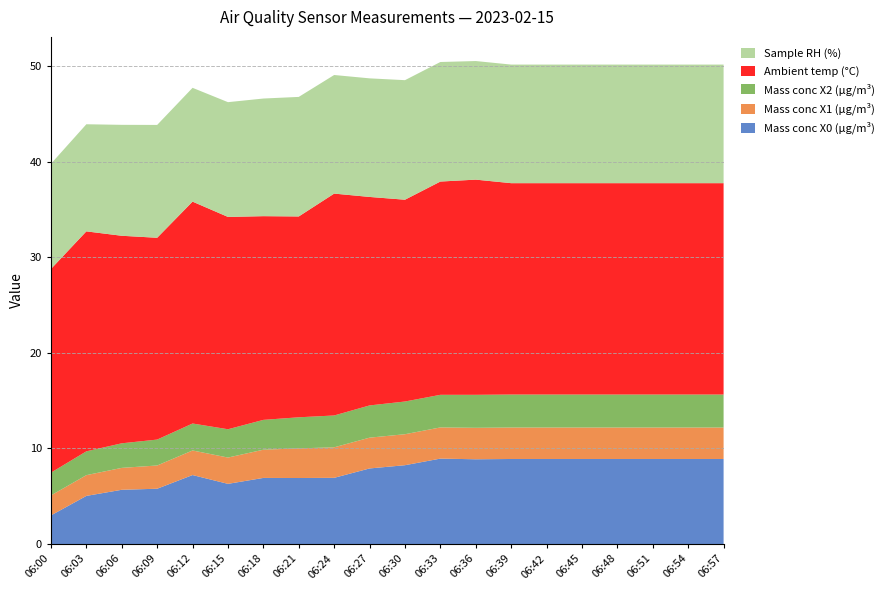

Reading left to right, list all the values displayed in this chart.

Mass conc X0 (μg/m³): 06:00=3.0	06:03=5.0	06:06=5.7	06:09=5.8	06:12=7.2	06:15=6.3	06:18=6.9	06:21=6.9	06:24=6.9	06:27=7.9	06:30=8.2	06:33=8.9	06:36=8.9	06:39=8.9	06:42=8.9	06:45=8.9	06:48=8.9	06:51=8.9	06:54=8.9	06:57=8.9
Mass conc X1 (μg/m³): 06:00=2.1	06:03=2.2	06:06=2.3	06:09=2.4	06:12=2.6	06:15=2.8	06:18=3.0	06:21=3.1	06:24=3.2	06:27=3.2	06:30=3.2	06:33=3.3	06:36=3.3	06:39=3.3	06:42=3.3	06:45=3.3	06:48=3.3	06:51=3.3	06:54=3.3	06:57=3.3
Mass conc X2 (μg/m³): 06:00=2.4	06:03=2.5	06:06=2.6	06:09=2.7	06:12=2.8	06:15=3.0	06:18=3.1	06:21=3.2	06:24=3.3	06:27=3.4	06:30=3.4	06:33=3.4	06:36=3.5	06:39=3.5	06:42=3.5	06:45=3.5	06:48=3.5	06:51=3.5	06:54=3.5	06:57=3.5
Ambient temp (°C): 06:00=21.3	06:03=23.0	06:06=21.7	06:09=21.1	06:12=23.2	06:15=22.2	06:18=21.3	06:21=21.0	06:24=23.2	06:27=21.8	06:30=21.1	06:33=22.3	06:36=22.5	06:39=22.1	06:42=22.1	06:45=22.1	06:48=22.1	06:51=22.1	06:54=22.1	06:57=22.1
Sample RH (%): 06:00=11.0	06:03=11.2	06:06=11.6	06:09=11.8	06:12=11.9	06:15=12.0	06:18=12.3	06:21=12.5	06:24=12.4	06:27=12.4	06:30=12.5	06:33=12.5	06:36=12.4	06:39=12.4	06:42=12.4	06:45=12.4	06:48=12.4	06:51=12.4	06:54=12.4	06:57=12.4